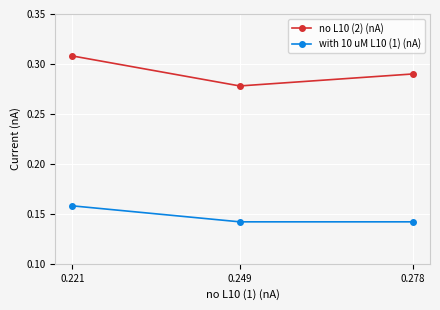

How many lines are shown in the chart?

2